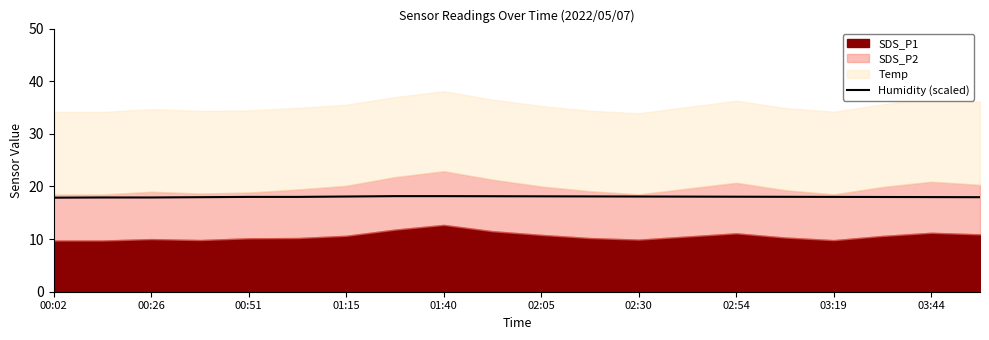

What is the maximum value for Humidity (scaled)?

18.2